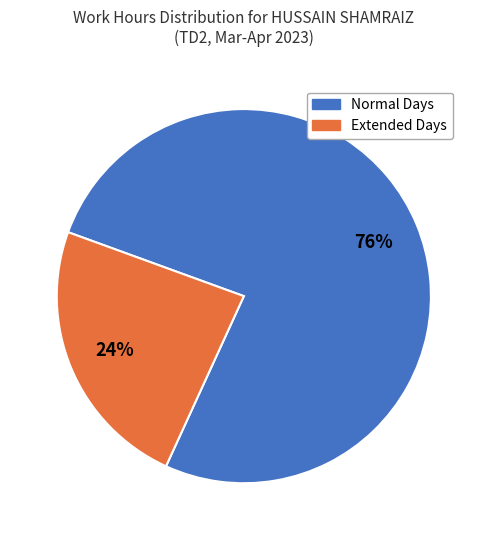

Count the number of slices in the pie.

2